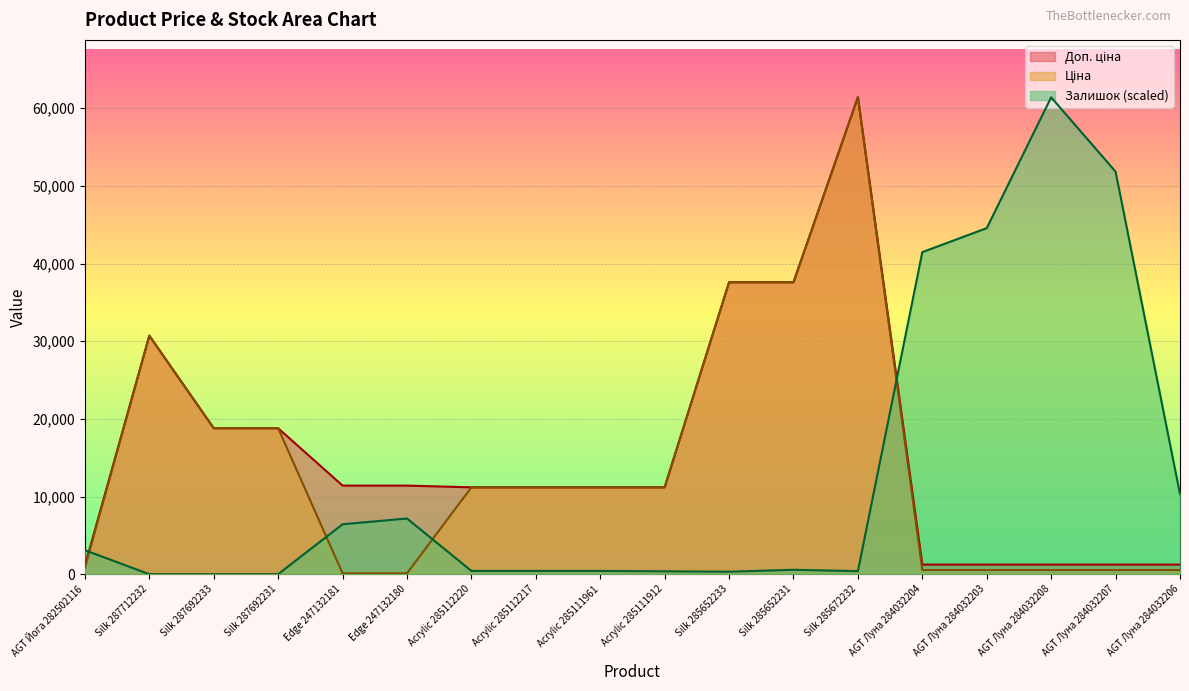

What is the greatest value displayed?

61434.3